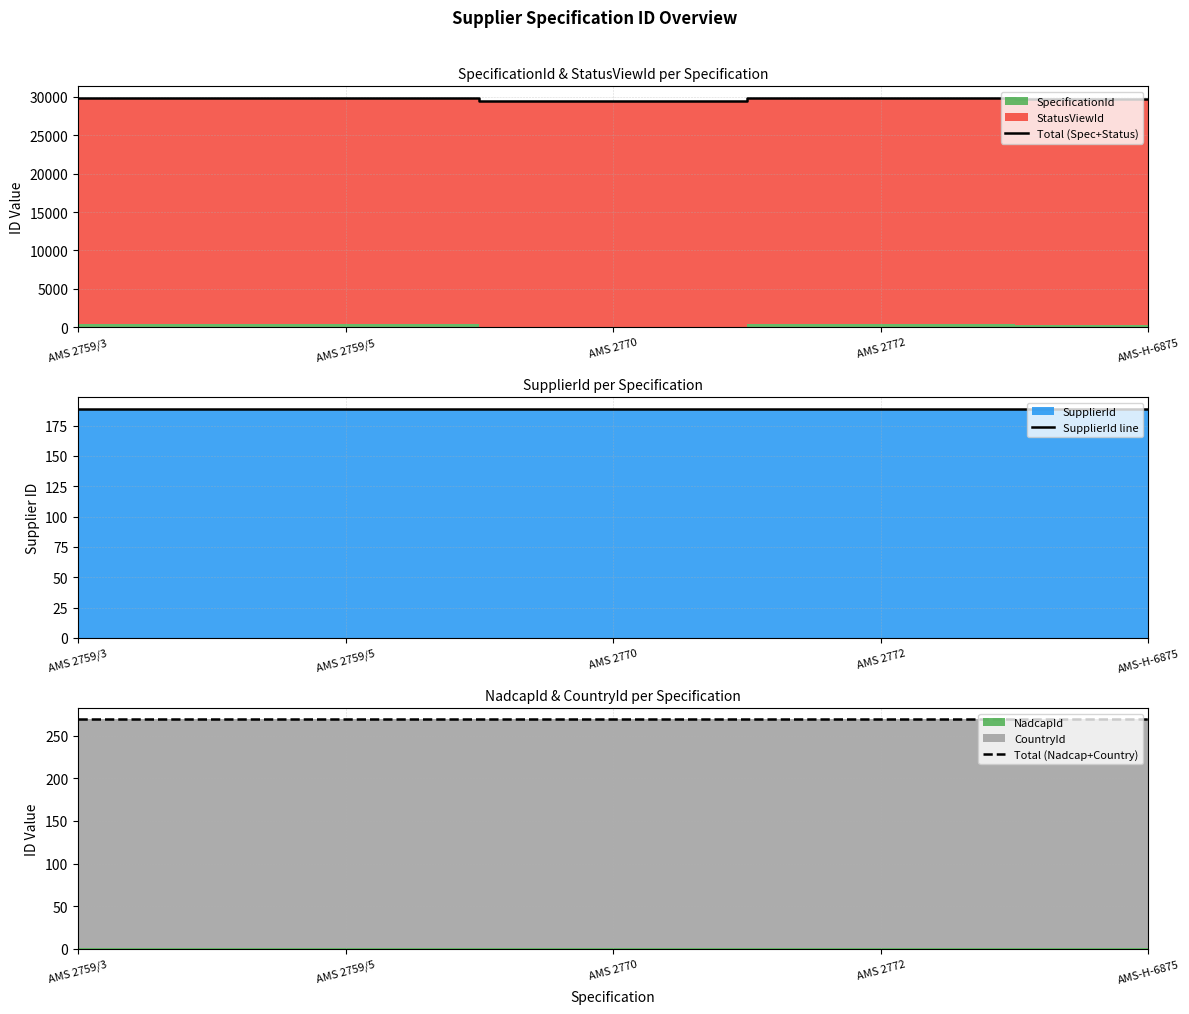

Where is Total (Nadcap+Country) nearest to the value 269?

AMS 2759/3